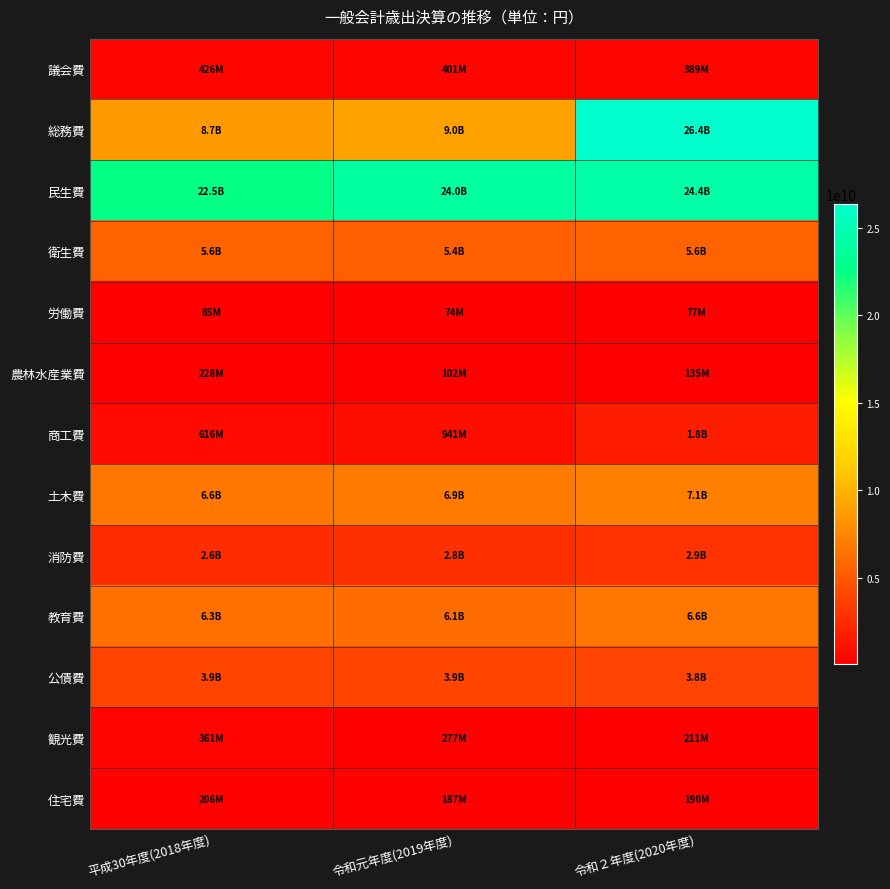

Count the number of data series in this chart.

13